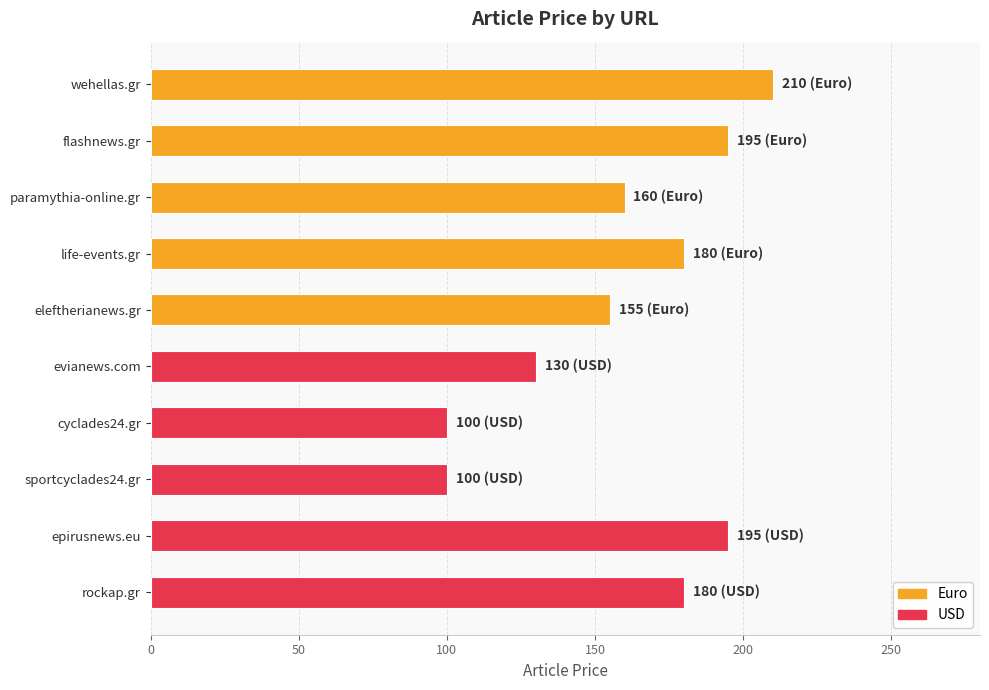

Reading top to bottom, what are all the values shown in this chart?

210	195	160	180	155	130	100	100	195	180